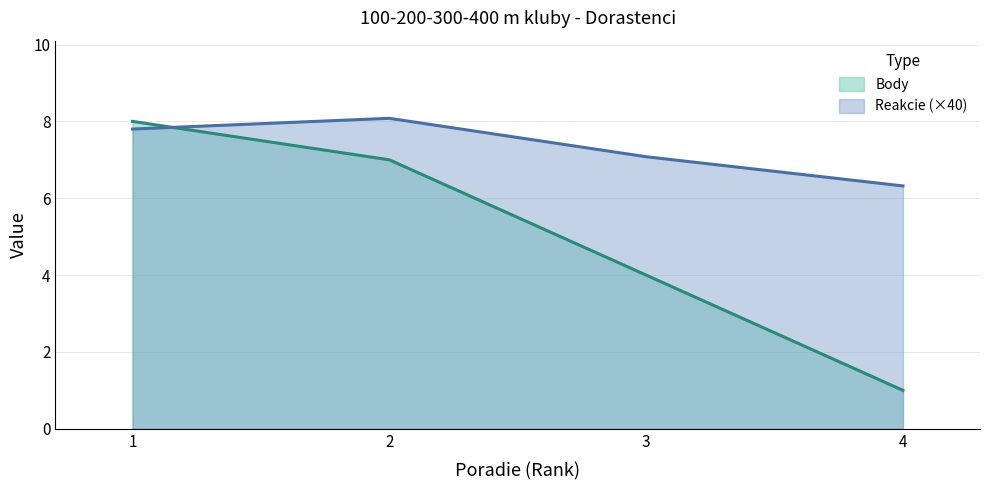

What is the difference between the maximum and minimum values in the Reakcie series?

1.8